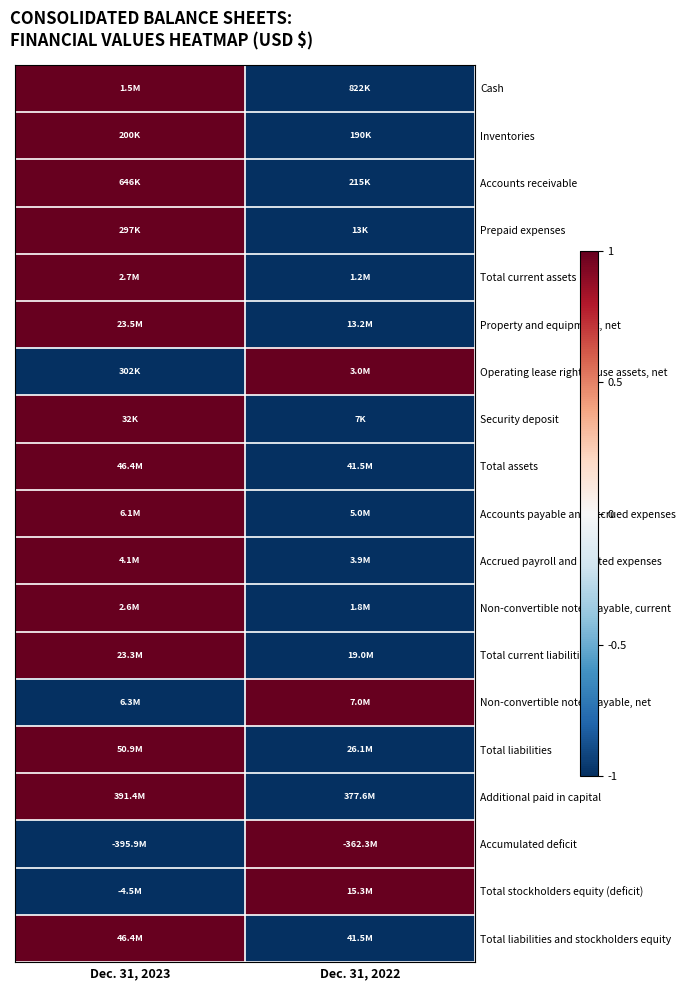

Which category has the lowest value across all series?

Dec. 31, 2022